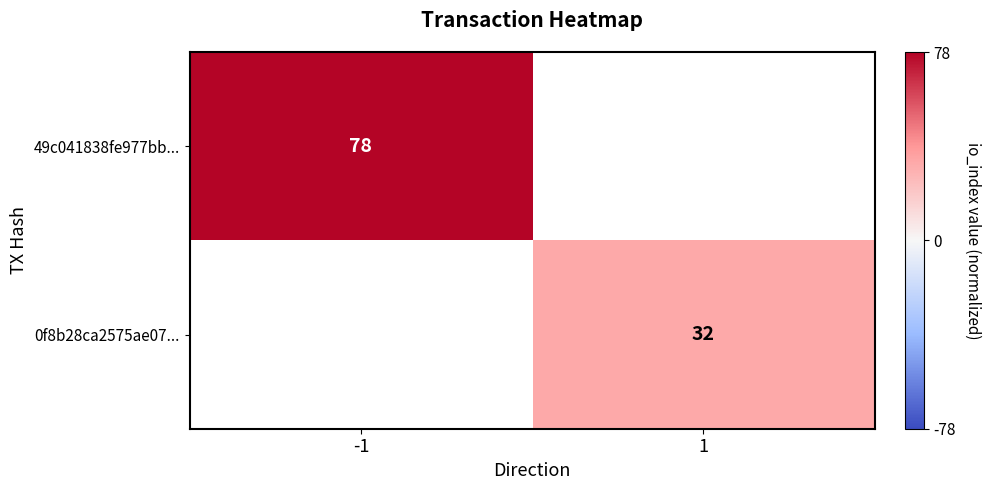

The value of 0f8b28ca2575ae07... at 1 is 32. True or false?

True